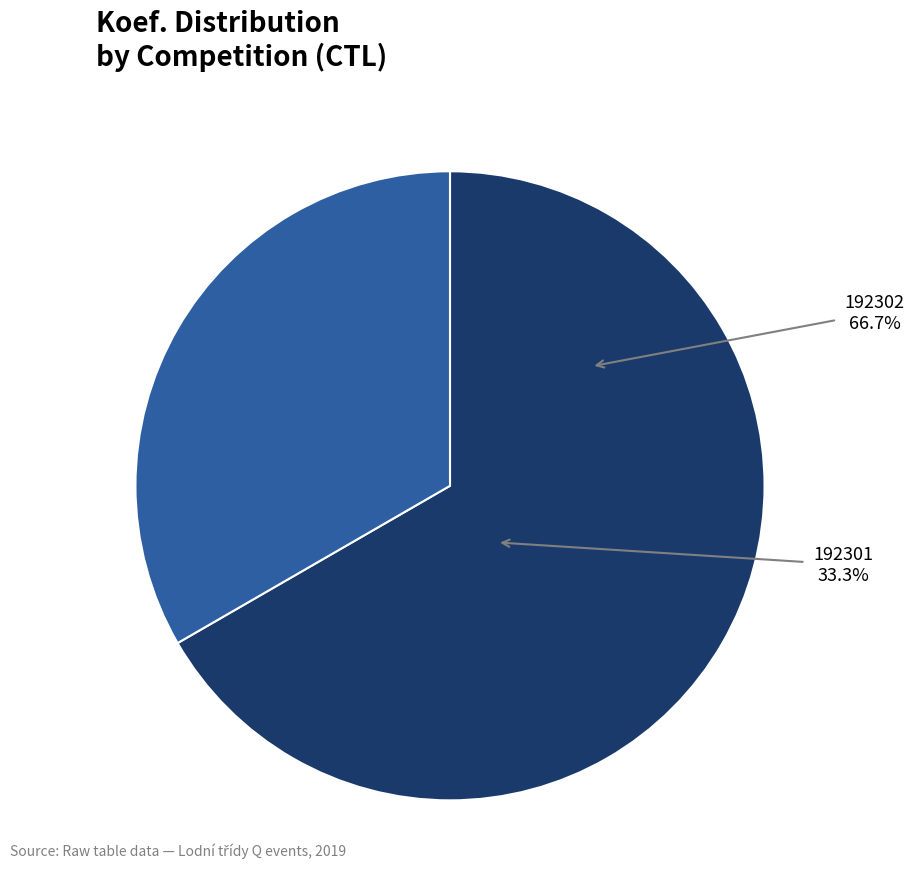

To the nearest percent, what is the combined percentage of 192301 and 192302?

100%